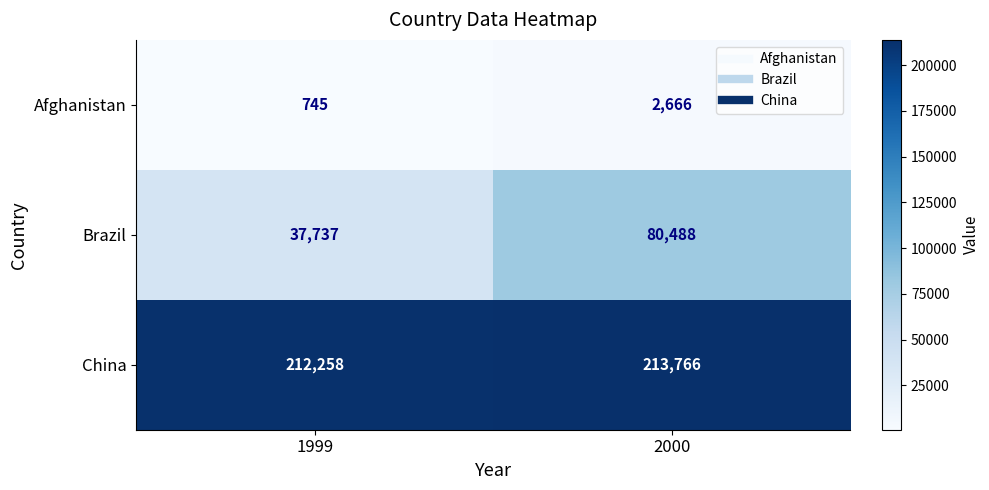

Where is China nearest to the value 213012?

1999